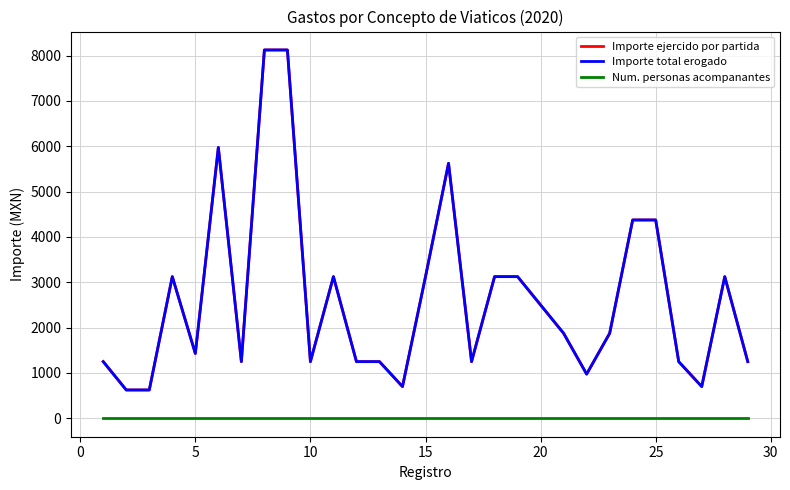

Is this an area chart (filled region under the line)?

No